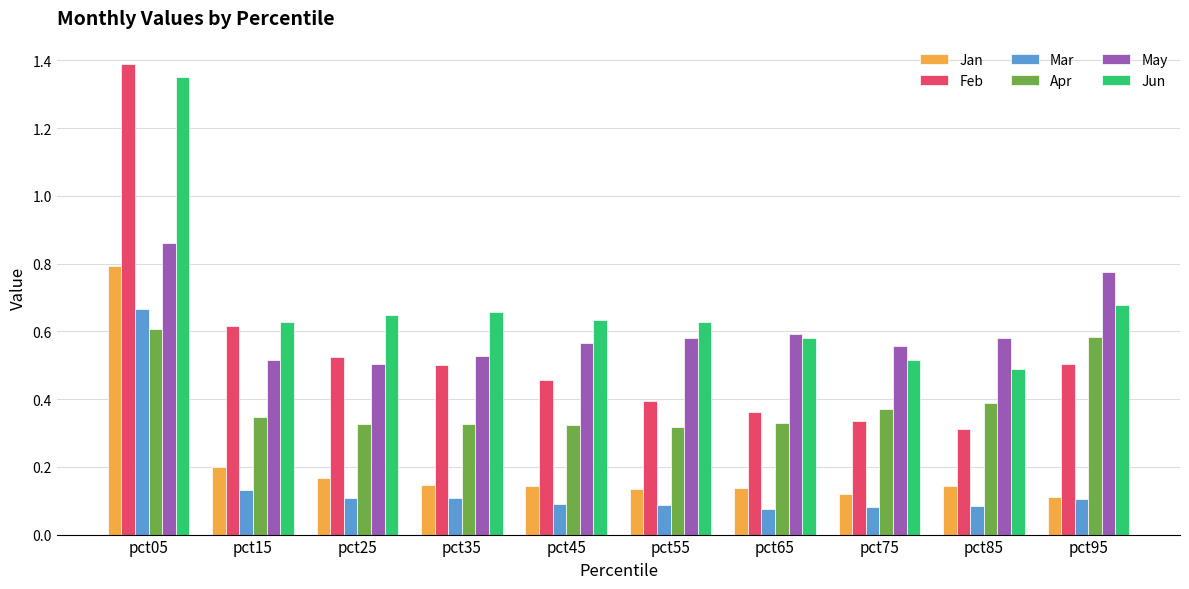

What is the difference between the maximum and second lowest values in the Feb series?

1.1